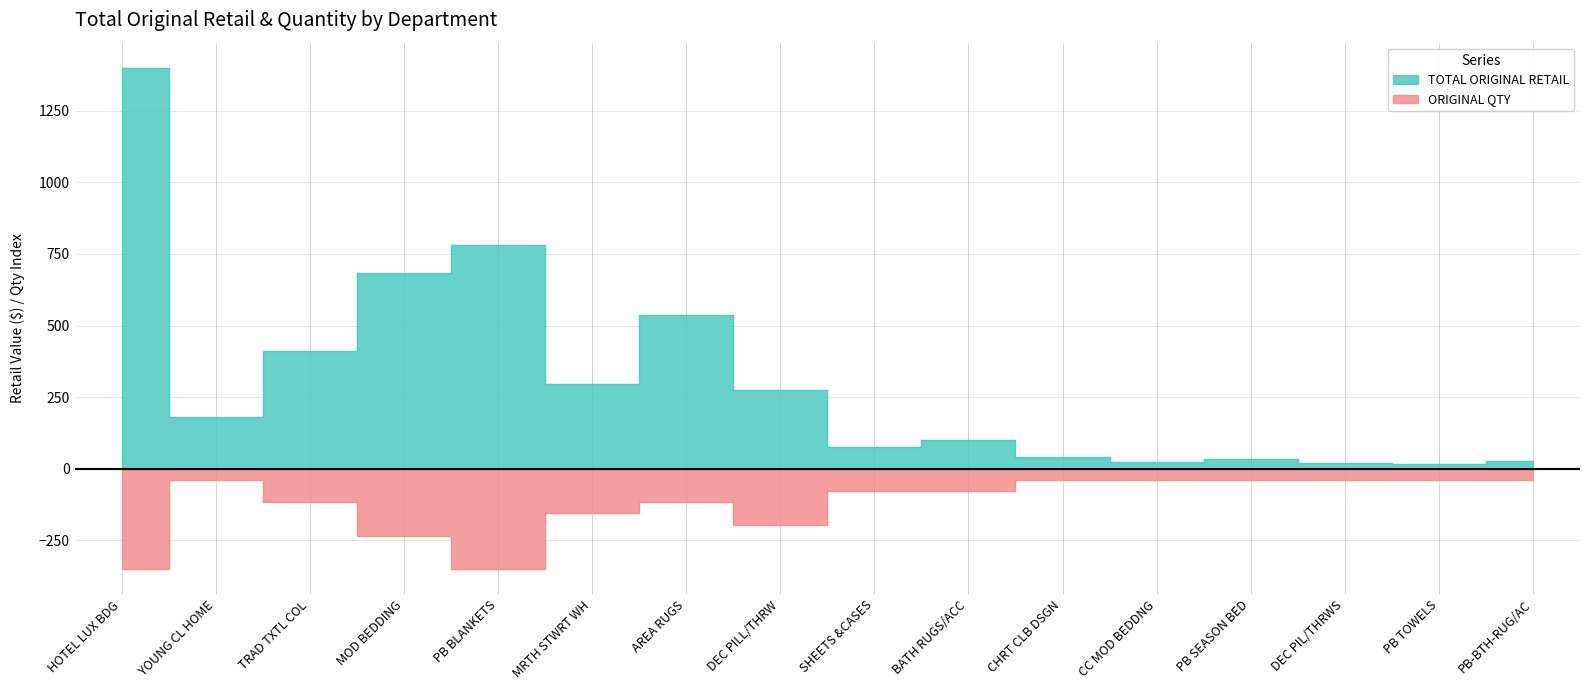

Where is the first local minimum for TOTAL ORIGINAL RETAIL?

YOUNG CL HOME